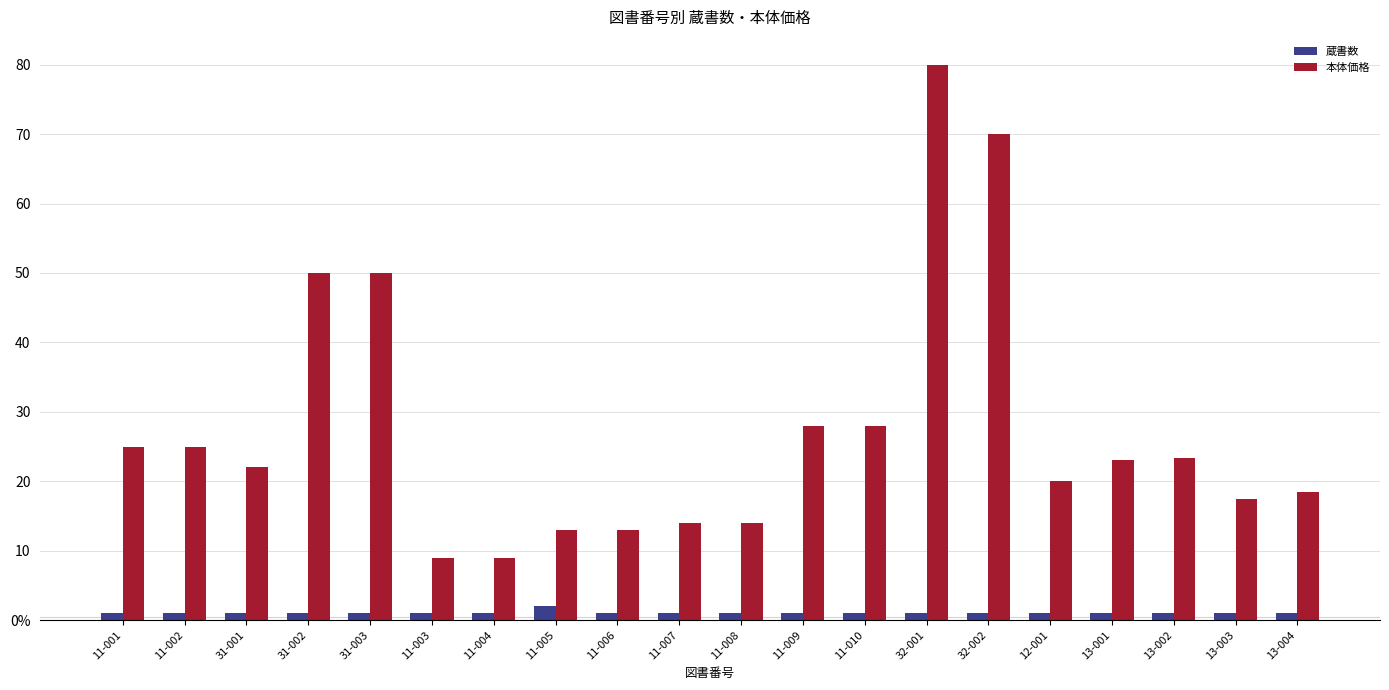

Which category has the lowest value in the 本体価格 series?

11-003